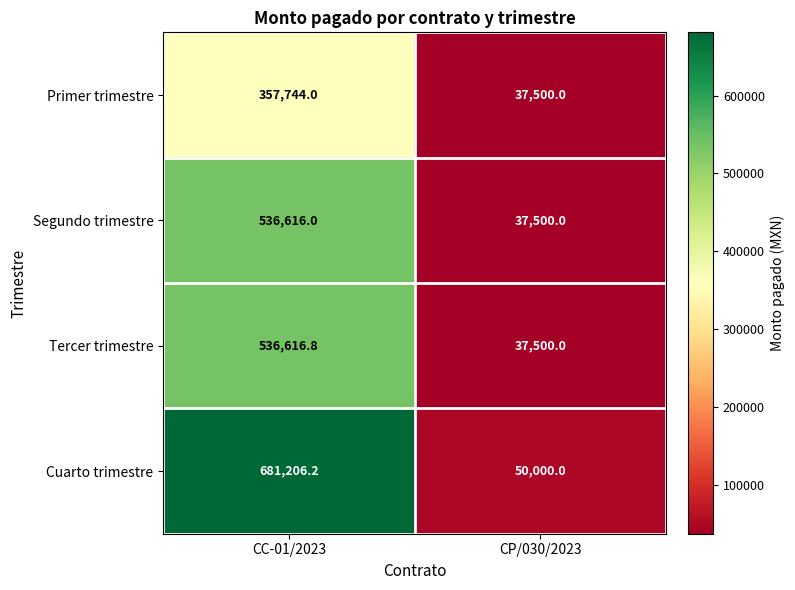

Which category has the highest value in the Segundo trimestre series?

CC-01/2023